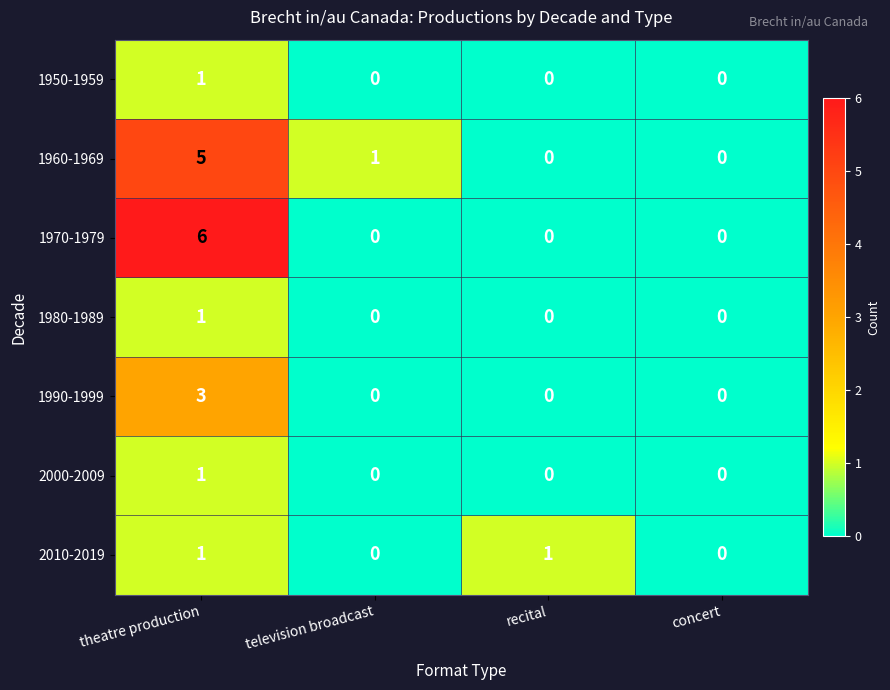

Reading right to left, list all the values displayed in this chart.

1950-1959: 0	0	0	1
1960-1969: 0	0	1	5
1970-1979: 0	0	0	6
1980-1989: 0	0	0	1
1990-1999: 0	0	0	3
2000-2009: 0	0	0	1
2010-2019: 0	1	0	1